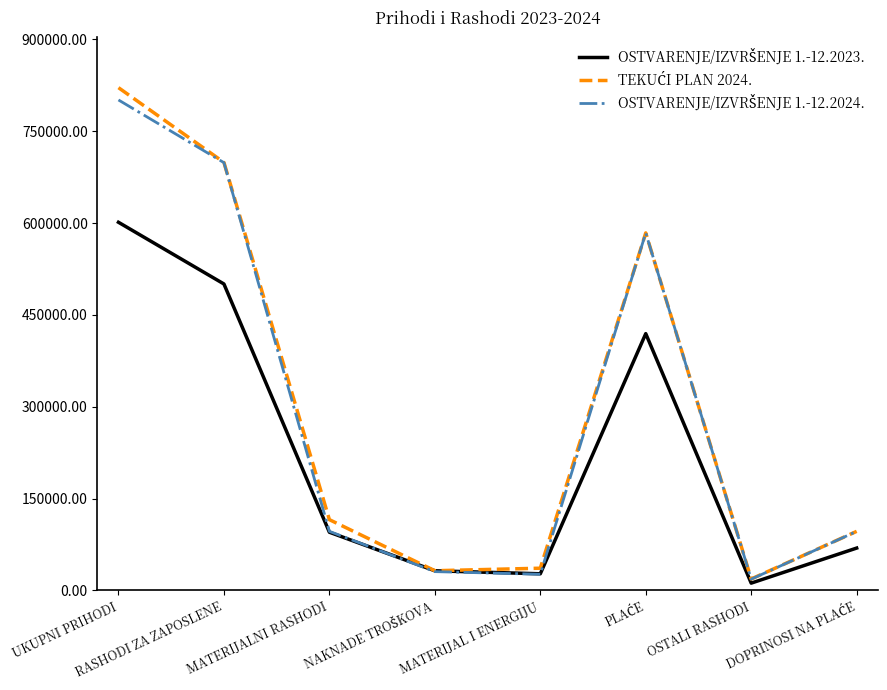

What is the total value across all series at RASHODI ZA ZAPOSLENE?

1898500.0